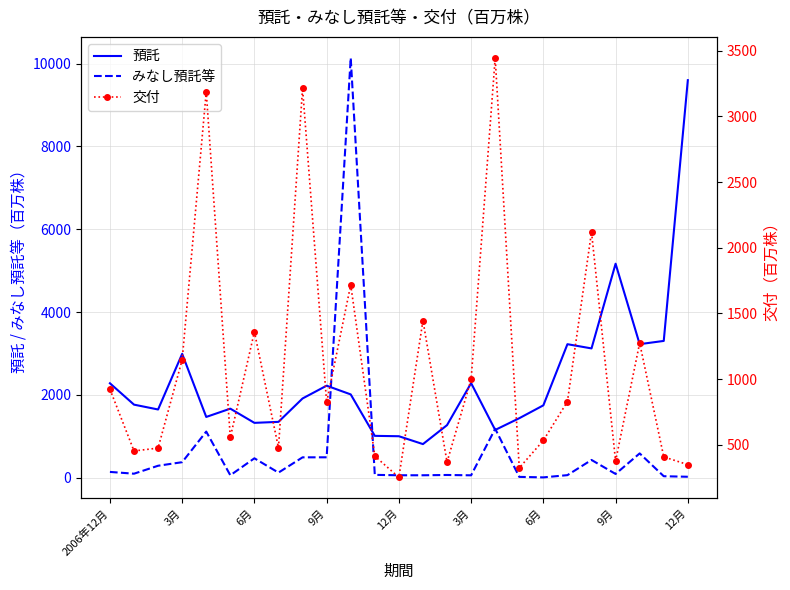

The 交付 series shows 364 at 12月. True or false?

False